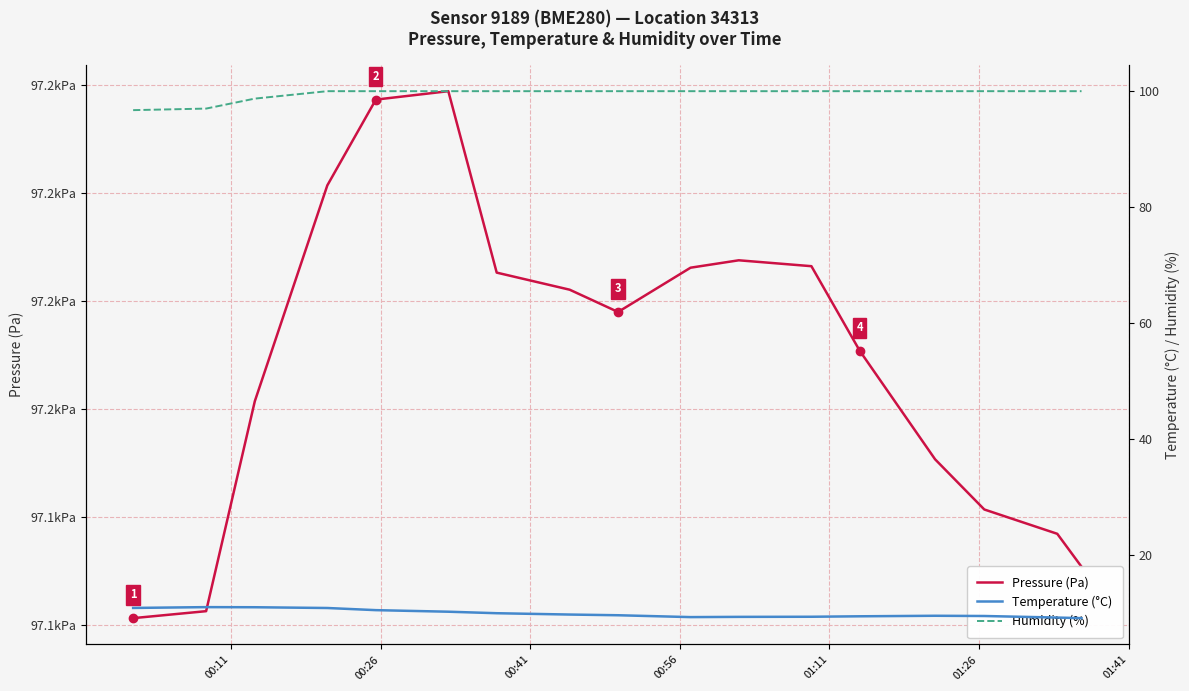

Which series has the widest spread of values?

Pressure (Pa)